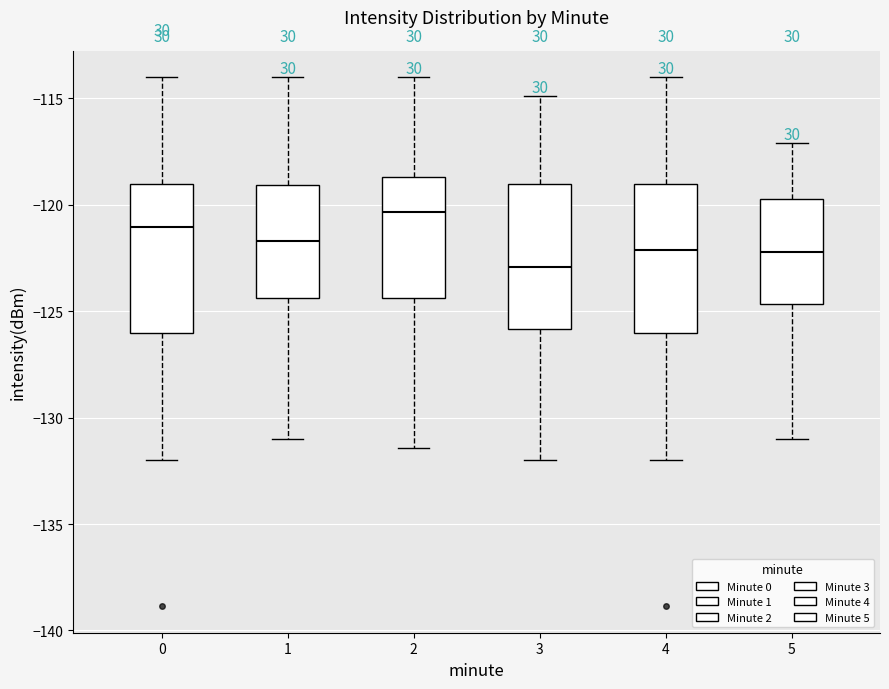

Reading left to right, read every box against the y-axis: the position of its median line, the range the box covers, and the ends of its whiskers. The values are not printed on the chart, so give them approximately, as read against the axis.

0: median -121.0, box -126.0 to -119.0, whiskers -132.0 to -114.0
1: median -121.5, box -124.5 to -119.0, whiskers -131.0 to -114.0
2: median -120.5, box -124.5 to -118.5, whiskers -131.5 to -114.0
3: median -123.0, box -126.0 to -119.0, whiskers -132.0 to -115.0
4: median -122.0, box -126.0 to -119.0, whiskers -132.0 to -114.0
5: median -122.0, box -124.5 to -119.5, whiskers -131.0 to -117.0